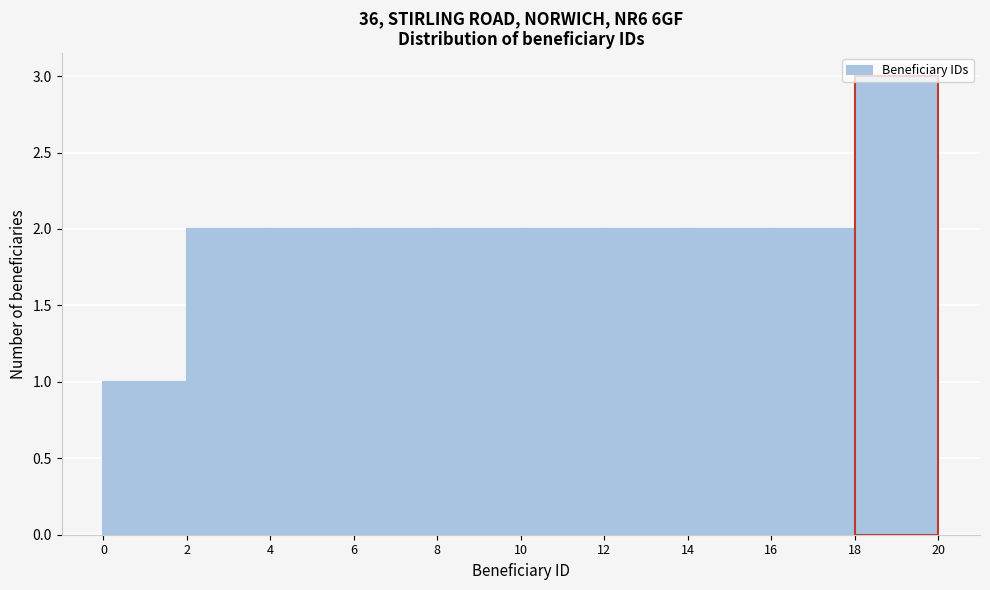

Reading left to right, transcribe this chart: for each bar, give the range it covers on the x-axis and its height. The values are not printed on the chart, so give them approximately, as read against the axis.

0 to 2: 1
2 to 4: 2
4 to 6: 2
6 to 8: 2
8 to 10: 2
10 to 12: 2
12 to 14: 2
14 to 16: 2
16 to 18: 2
18 to 20: 3